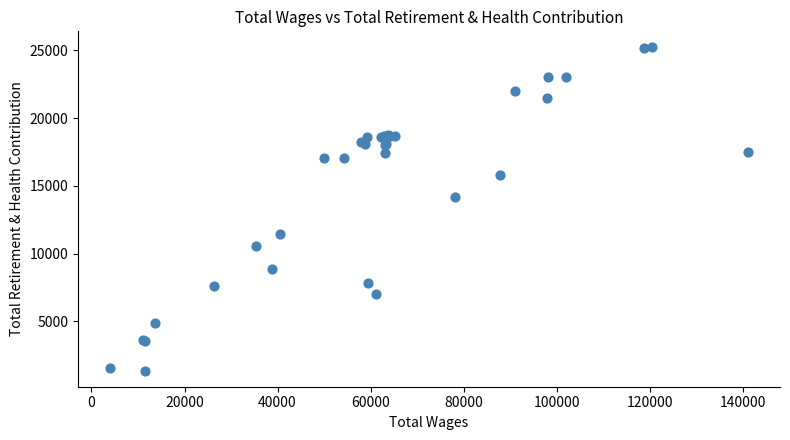

What Y value in the scatter plot is closest to 13289?

14189